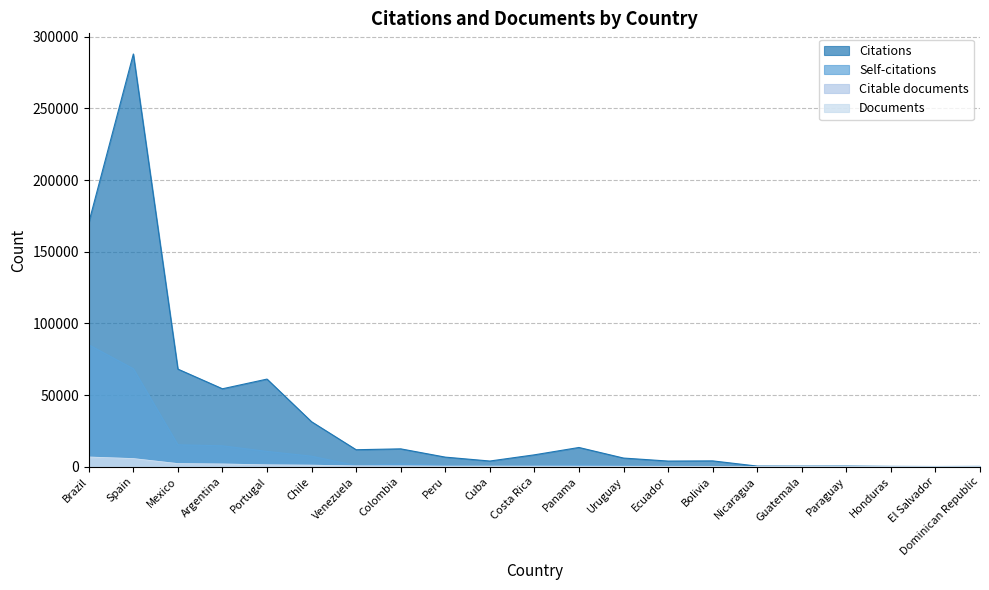

How many intersections are there between Documents and Self-citations?

1